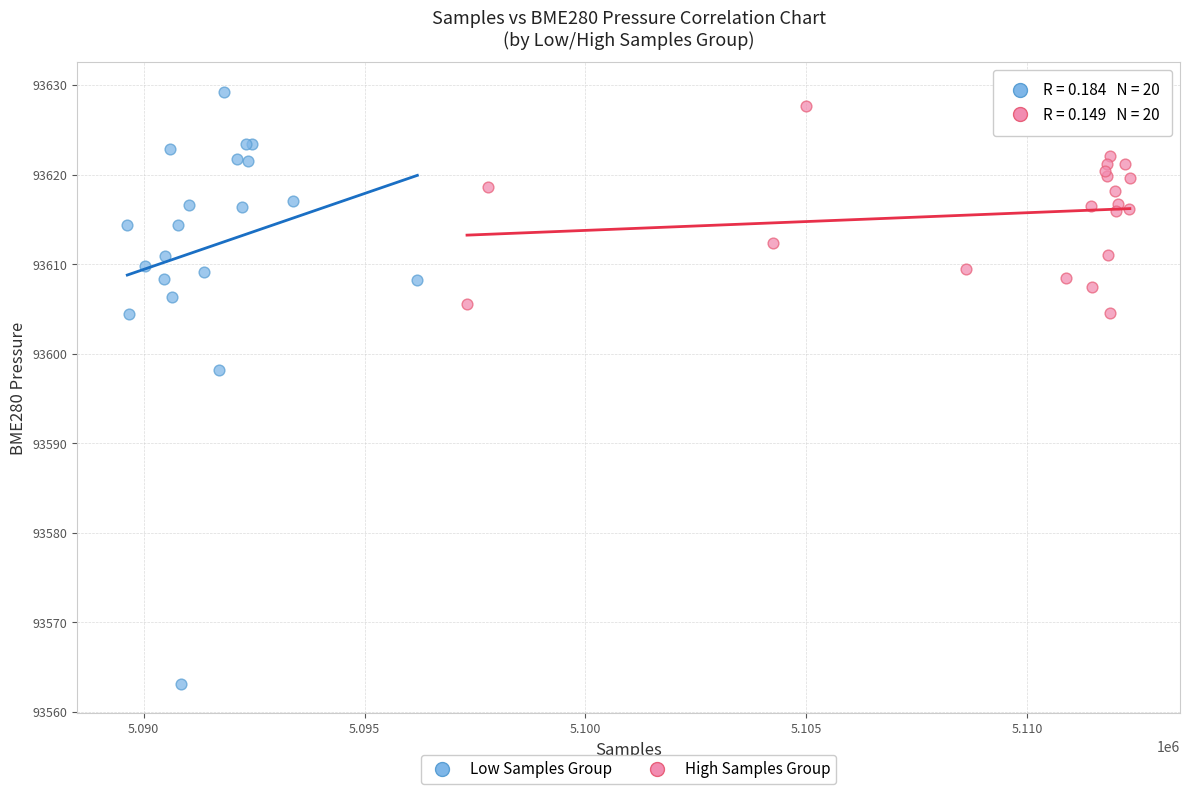

Which series reaches the minimum Y coordinate?

Low Samples Group